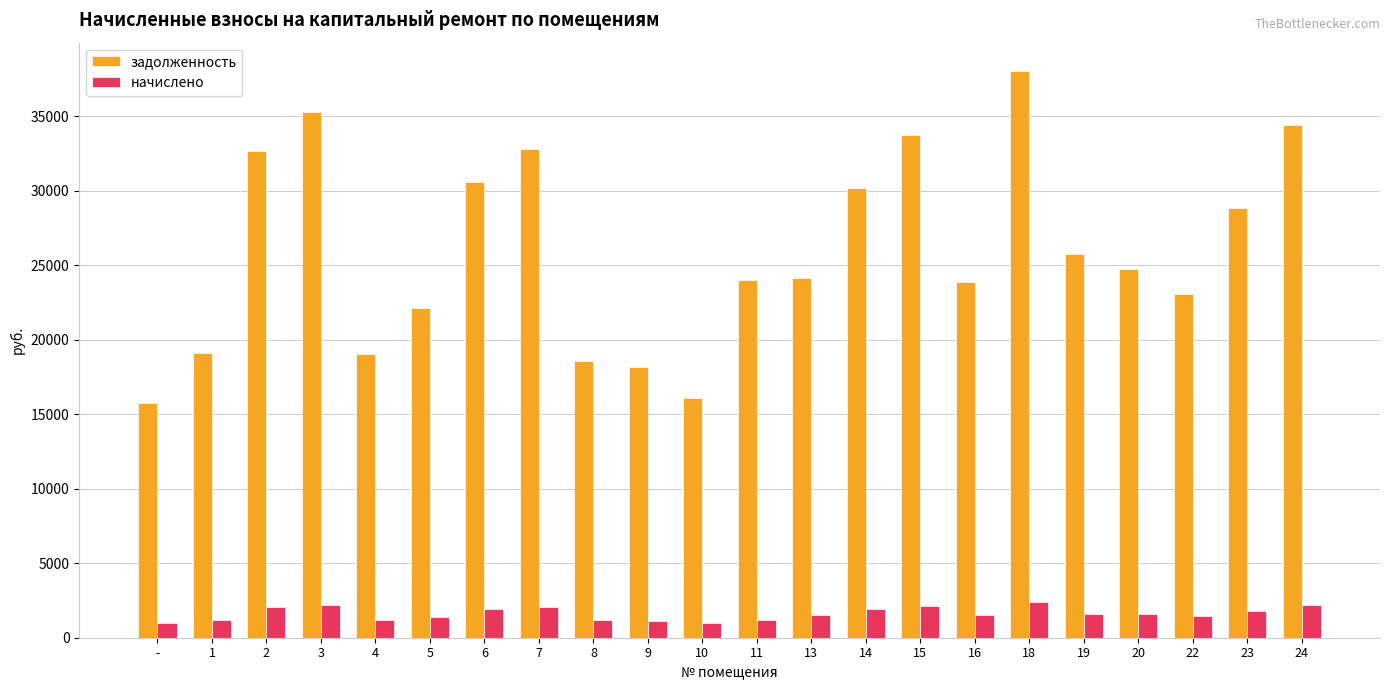

What is the difference between the задолженность values at 20 and 6?

5889.6